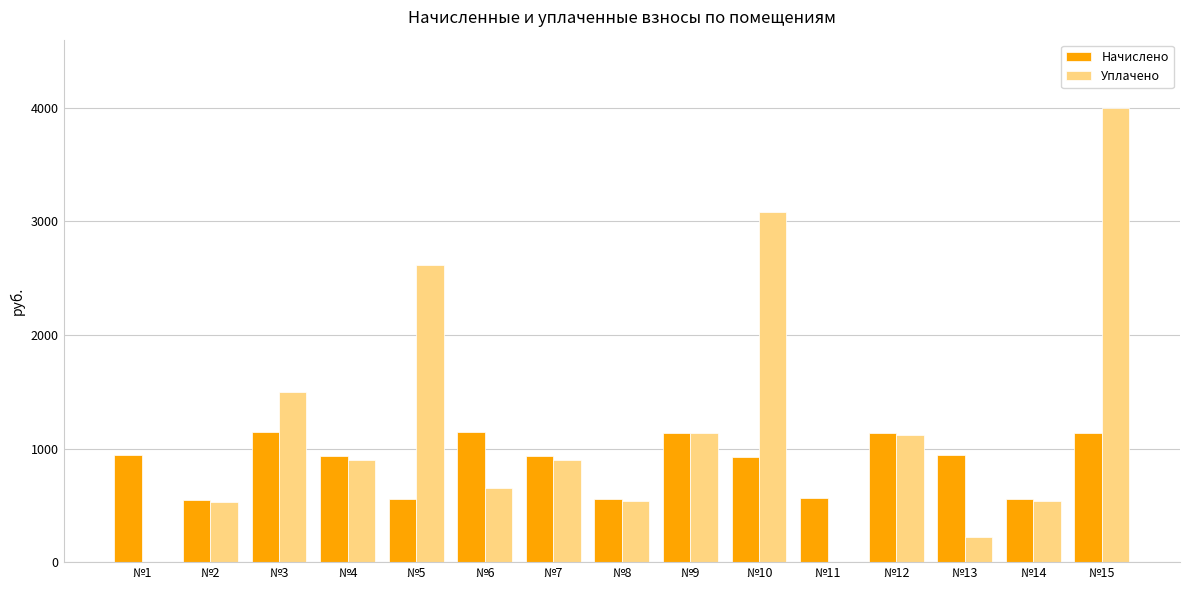

Which series has the largest total across all categories?

Уплачено